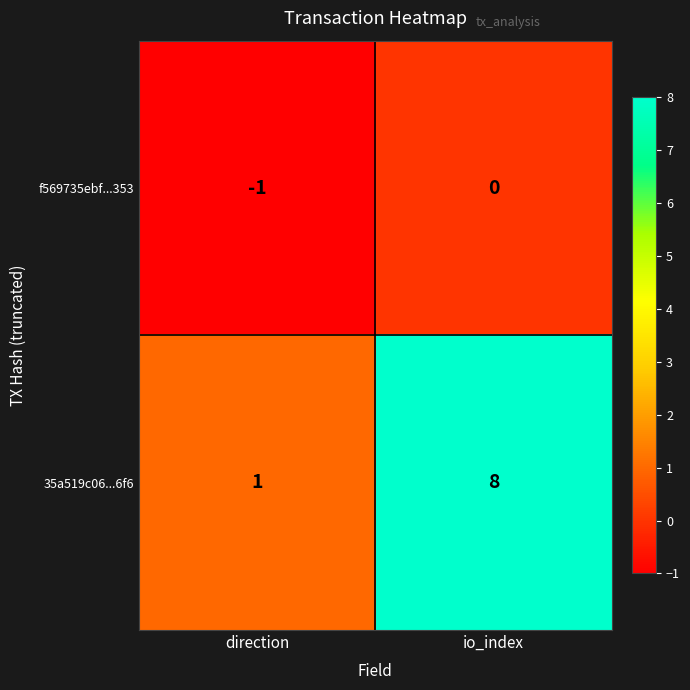

What is the total value across all series at io_index?

8